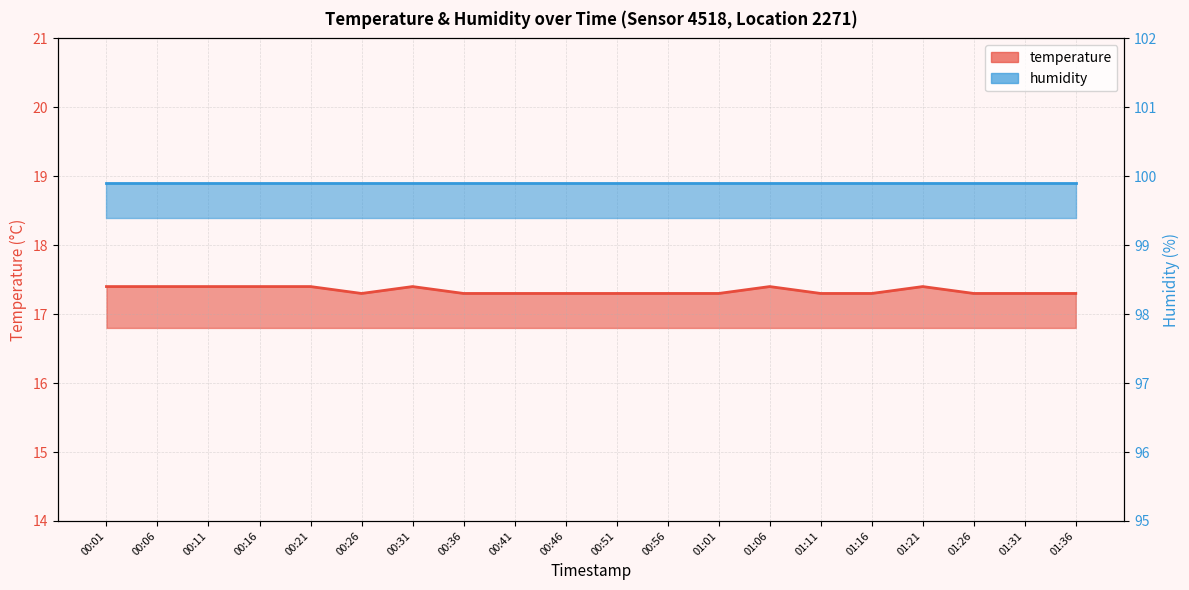

Reading right to left, what are all the values shown in this chart?

17.3	17.3	17.3	17.4	17.3	17.3	17.4	17.3	17.3	17.3	17.3	17.3	17.3	17.4	17.3	17.4	17.4	17.4	17.4	17.4